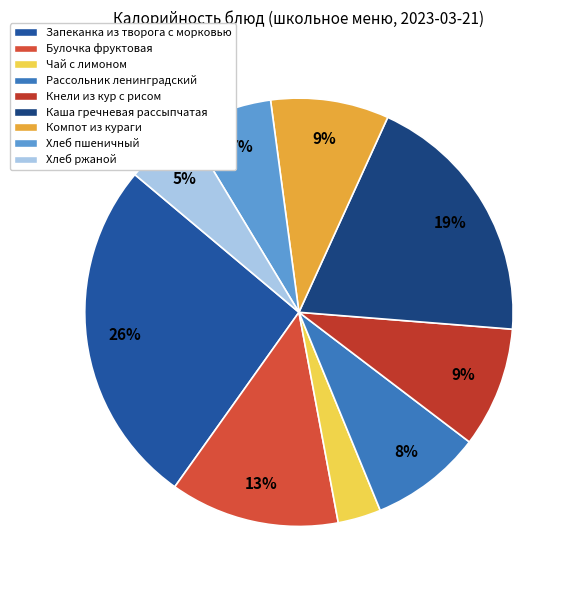

How many slices are in this pie chart?

9